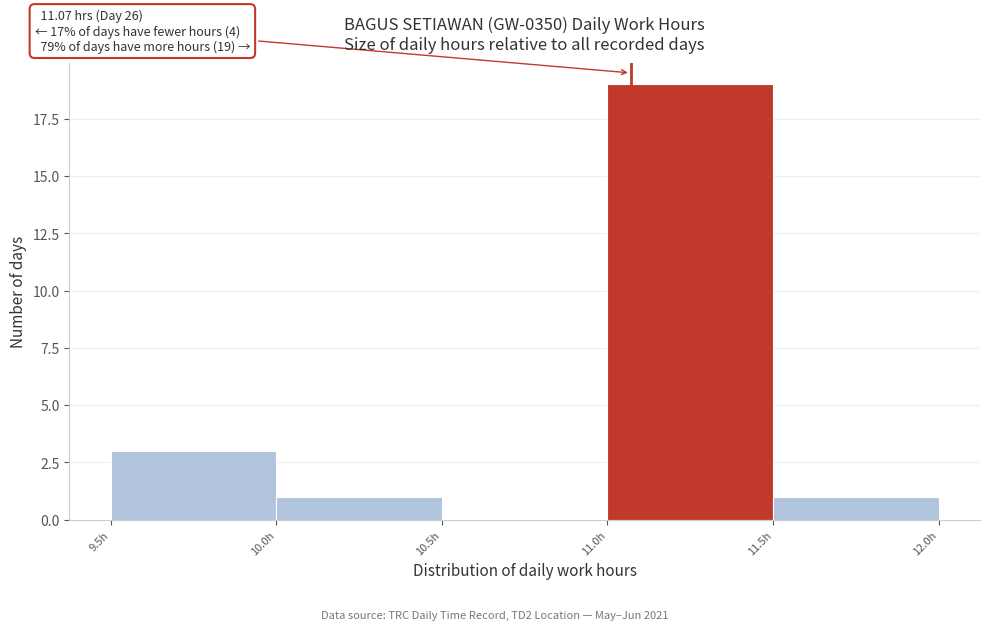

Which range on the x-axis has the tallest bar?

11.0 to 11.5